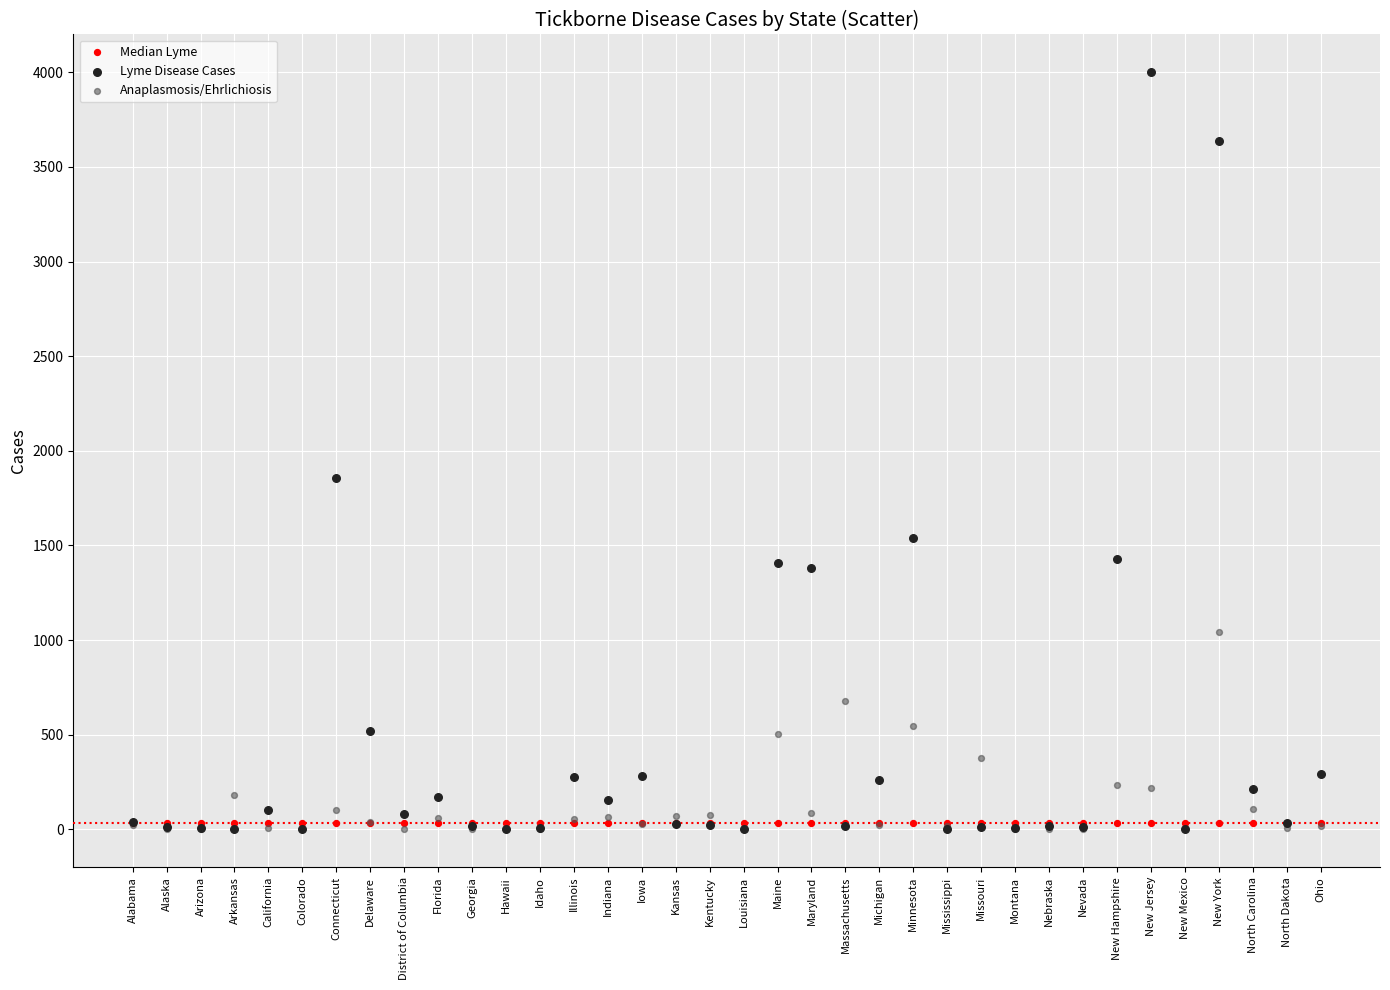

Across all series, what Y value is closest to 2000?

1859.0